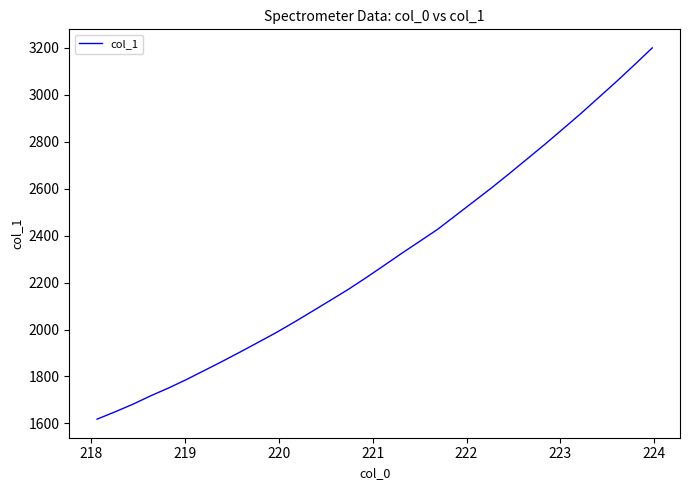

What is the difference between the maximum and second lowest values?

1551.2